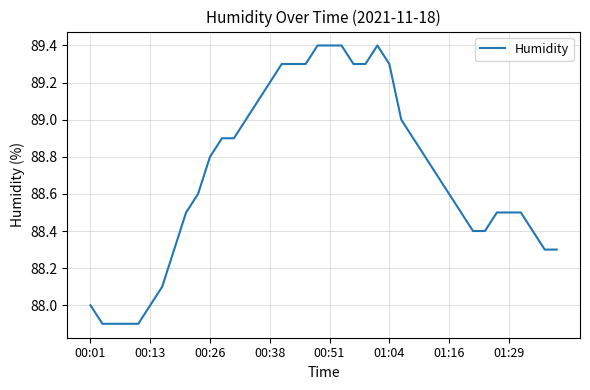

What is the difference between the maximum and minimum values?

1.5